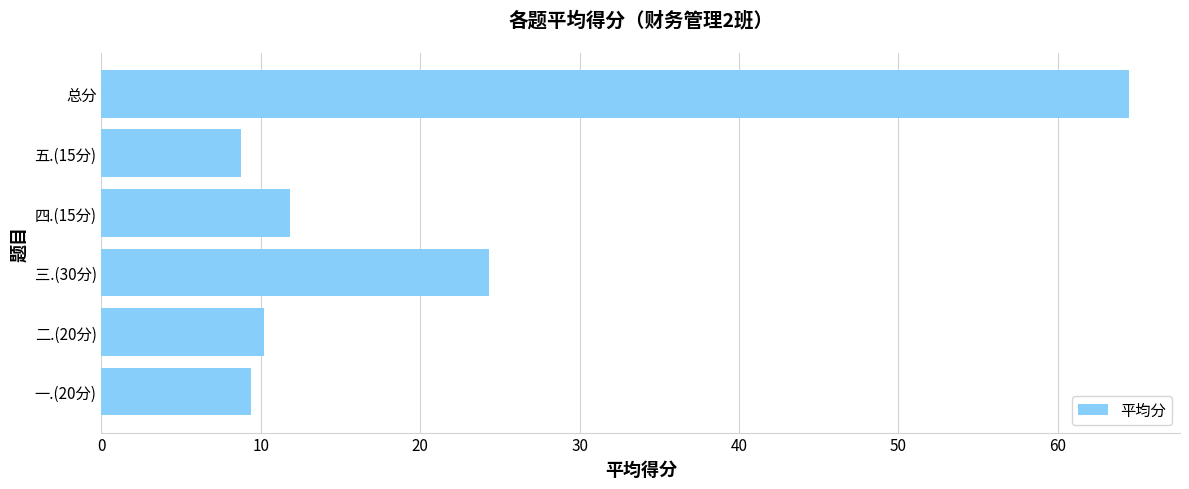

Which label corresponds to the smallest value in the chart?

五.(15分)